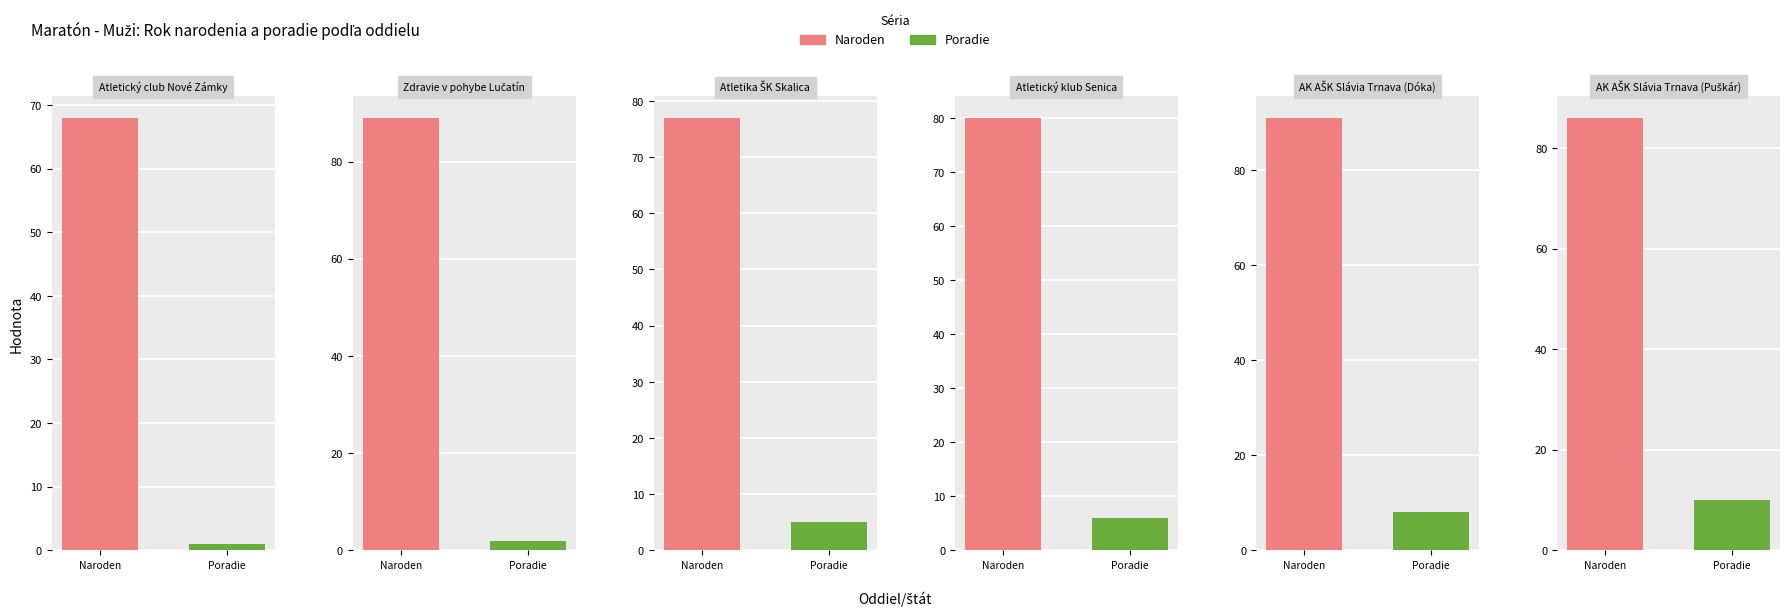

Rank the categories by Poradie value from highest to lowest.

AK AŠK Slávia Trnava (Puškár), AK AŠK Slávia Trnava (Dóka), Atletický klub Senica, Atletika ŠK Skalica, Zdravie v pohybe Lučatín, Atletický club Nové Zámky